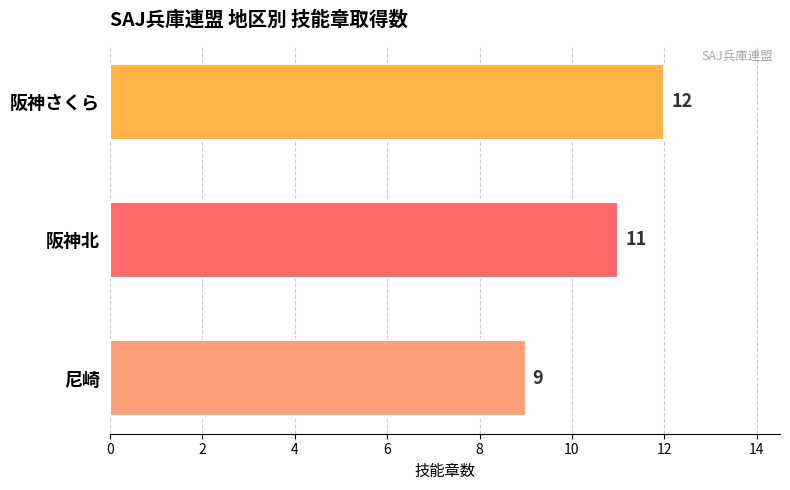

The value at 尼崎 is 4. True or false?

False